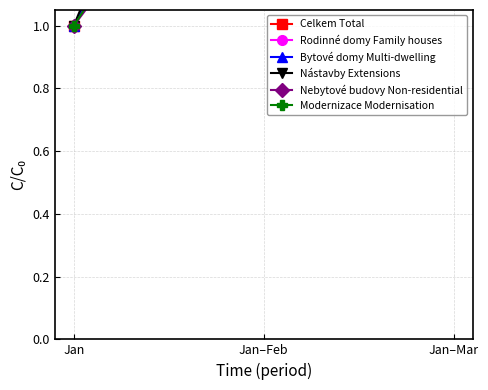

Reading left to right, transcribe all the data shown in this chart.

Celkem Total: Jan=1.0	Jan–Feb=2.0	Jan–Mar=3.0
Rodinné domy Family houses: Jan=1.0	Jan–Feb=1.9	Jan–Mar=2.7
Bytové domy Multi-dwelling: Jan=1.0	Jan–Feb=2.2	Jan–Mar=3.1
Nástavby Extensions: Jan=1.0	Jan–Feb=2.5	Jan–Mar=3.6
Nebytové budovy Non-residential: Jan=1.0	Jan–Feb=1.8	Jan–Mar=4.7
Modernizace Modernisation: Jan=1.0	Jan–Feb=1.9	Jan–Mar=2.7